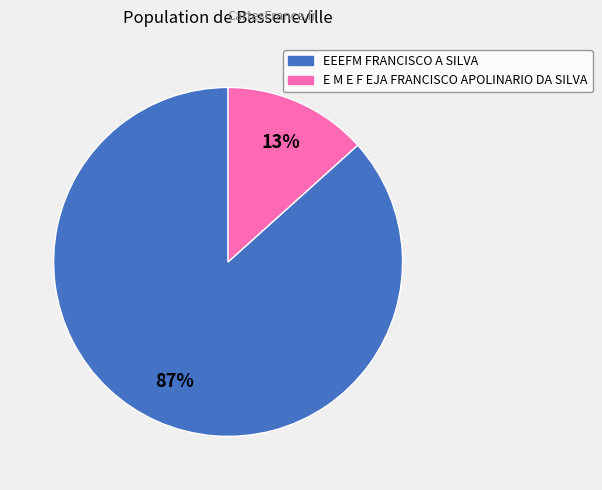

Which slice is the largest?

EEEFM FRANCISCO A SILVA